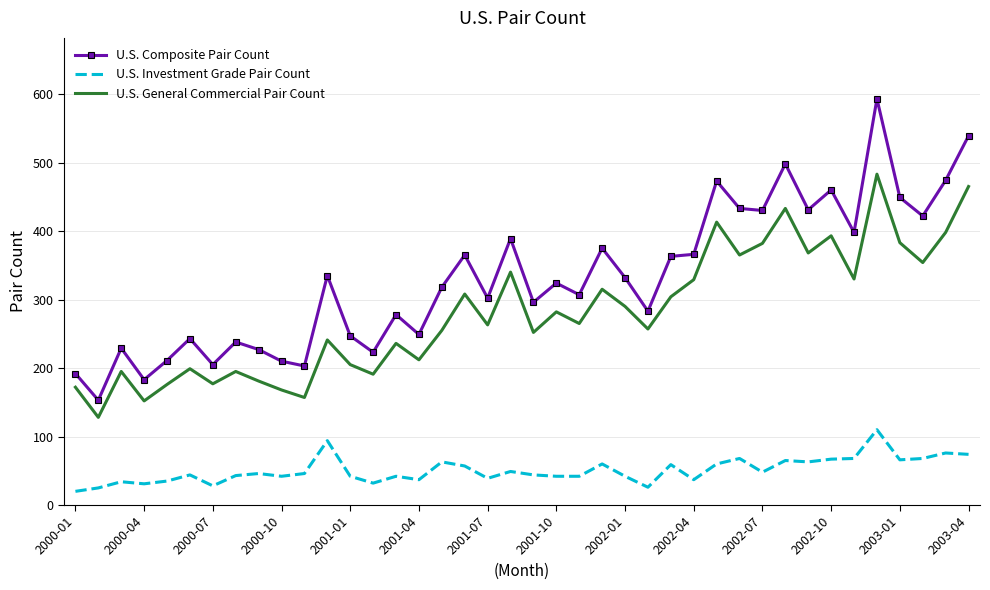

True or false: U.S. Investment Grade Pair Count has more than 2 interior local peaks.

True